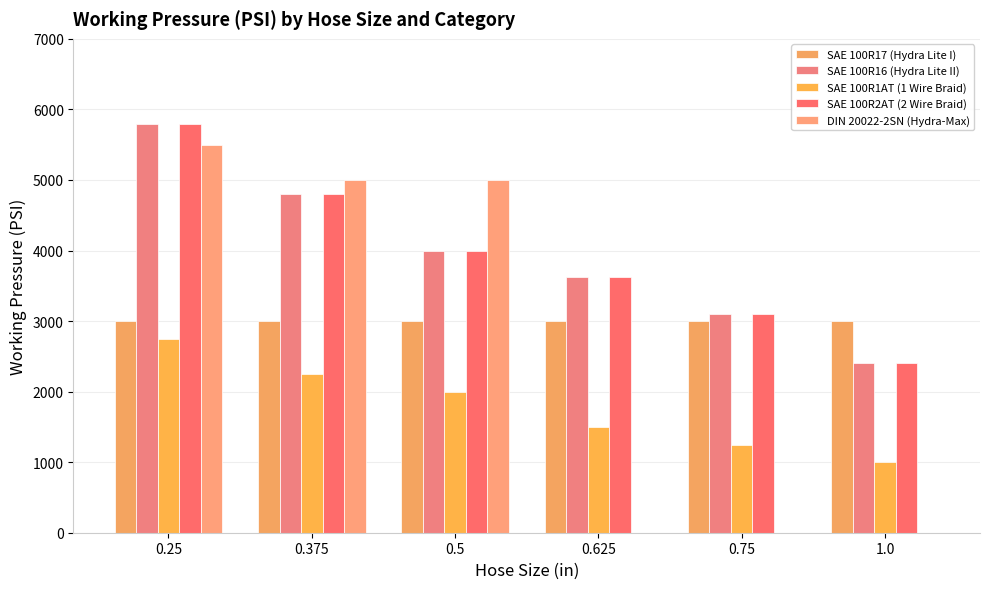

How many SAE 100R1AT (1 Wire Braid) values are between 1250 and 2250?

4